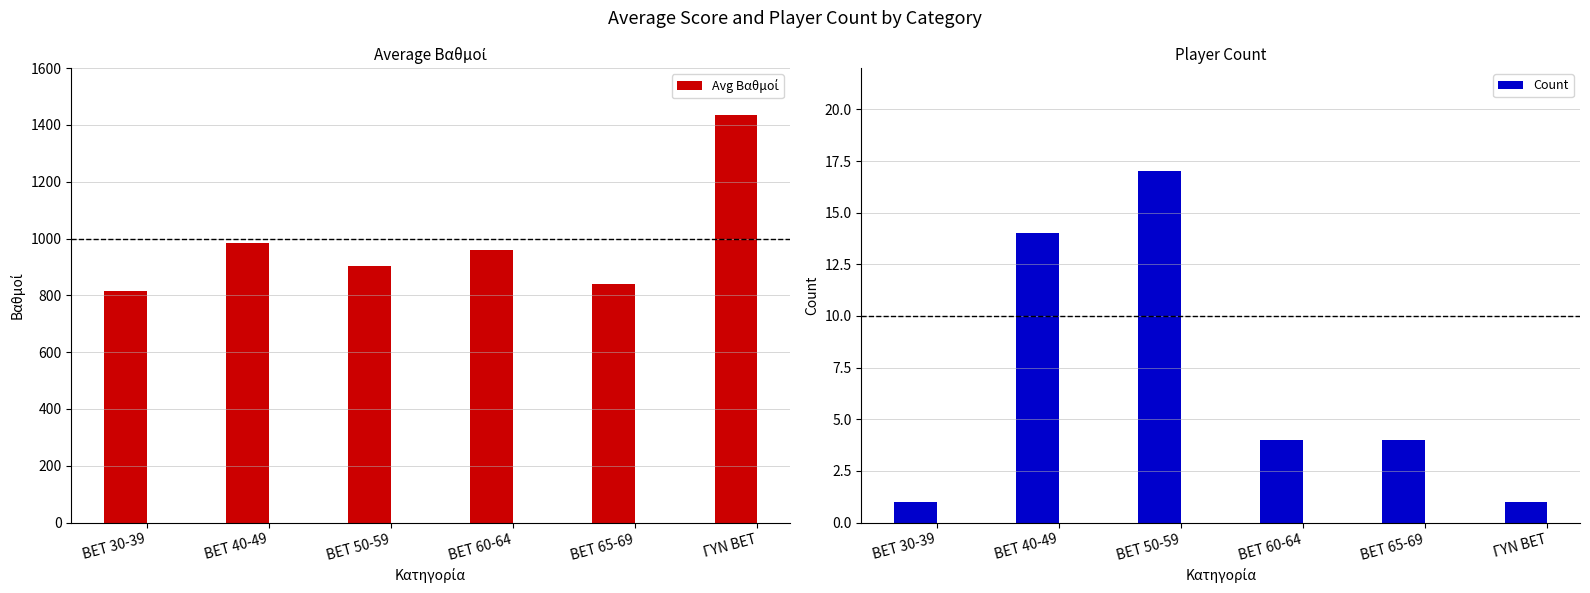

What is the sum of the Count values at BET 50-59 and BET 60-64?

21